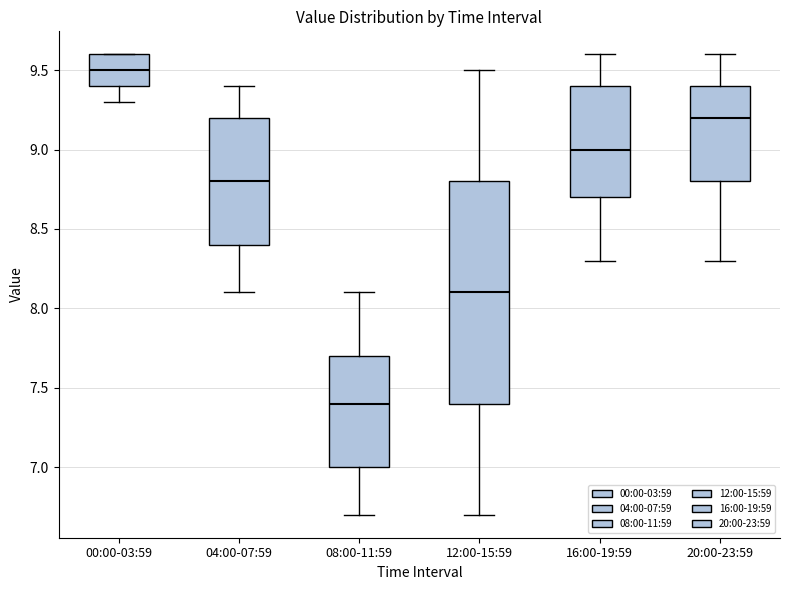

Where is the upper edge of the box for 04:00-07:59 on the y-axis? The values are not printed on the chart, so give them approximately, as read against the axis.

9.2